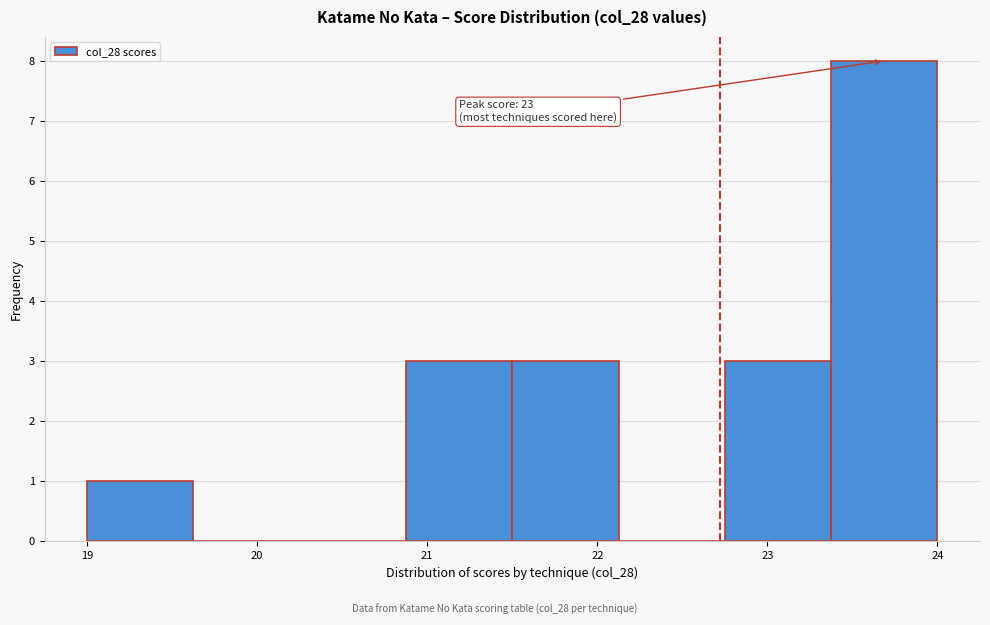

Which range on the x-axis has the tallest bar?

23.4 to 24.0